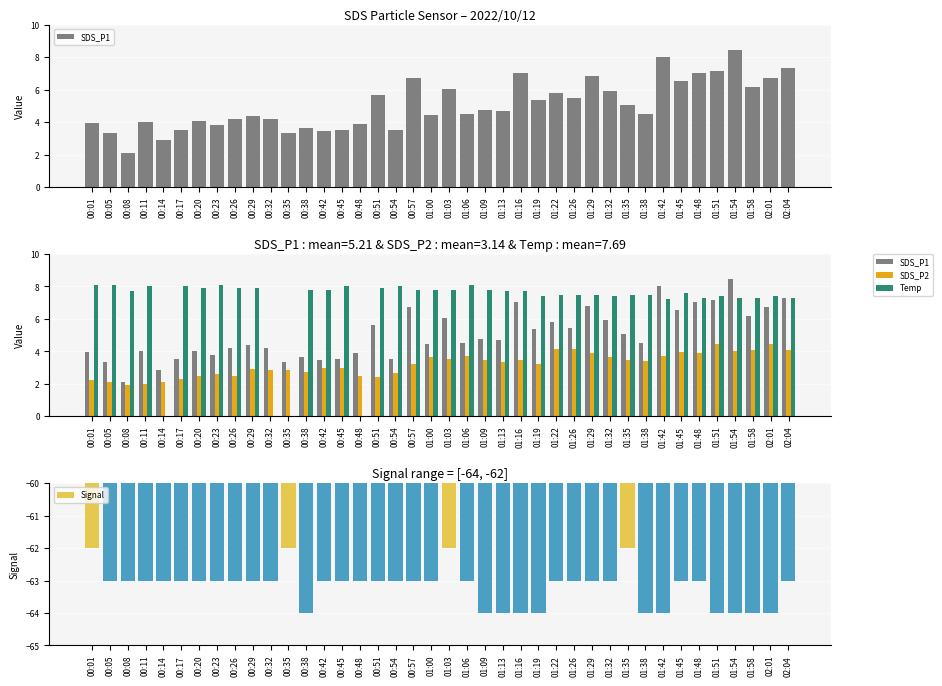

At which category is the sum across all series the highest?

01:54